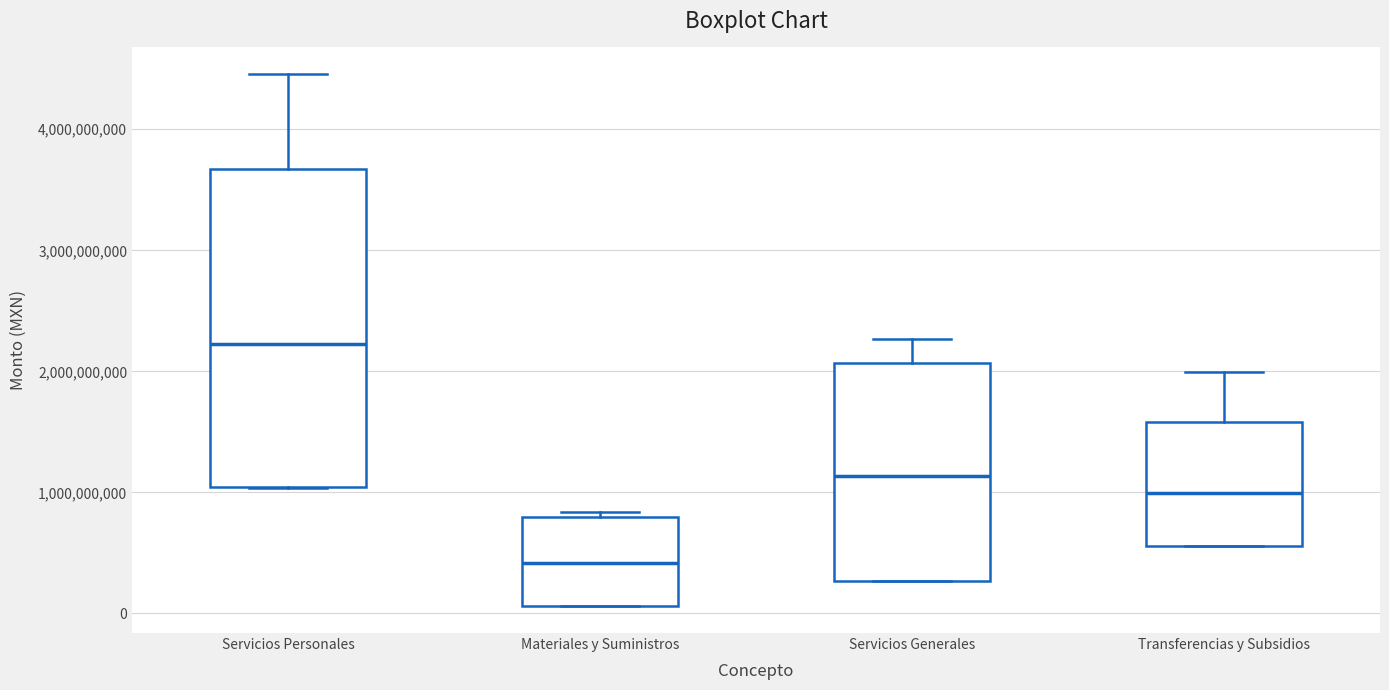

Where does the upper whisker of the box for Transferencias y Subsidios end on the y-axis? The values are not printed on the chart, so give them approximately, as read against the axis.

2000000000